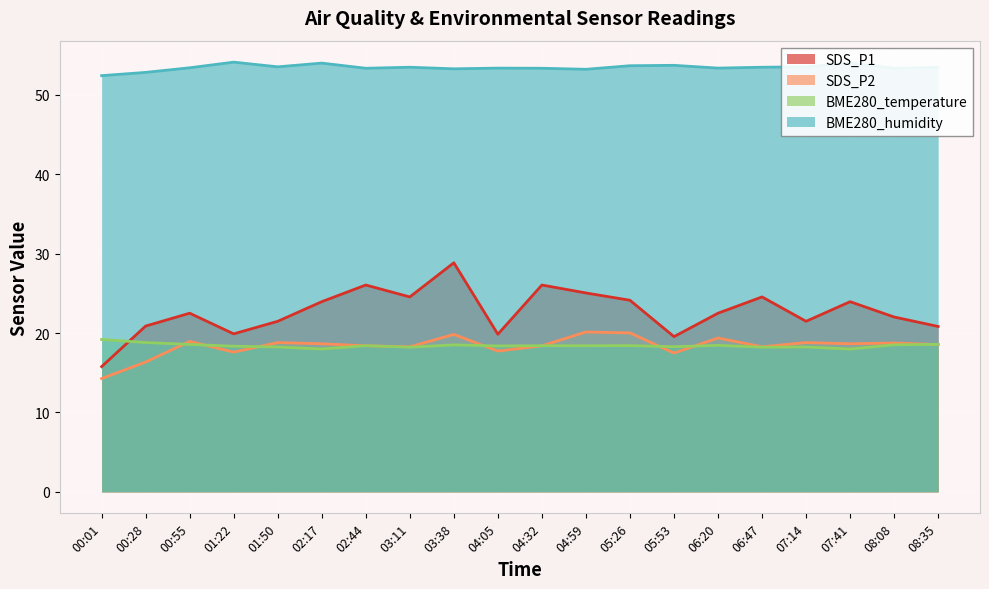

Where is the first local minimum for BME280_temperature?

02:17